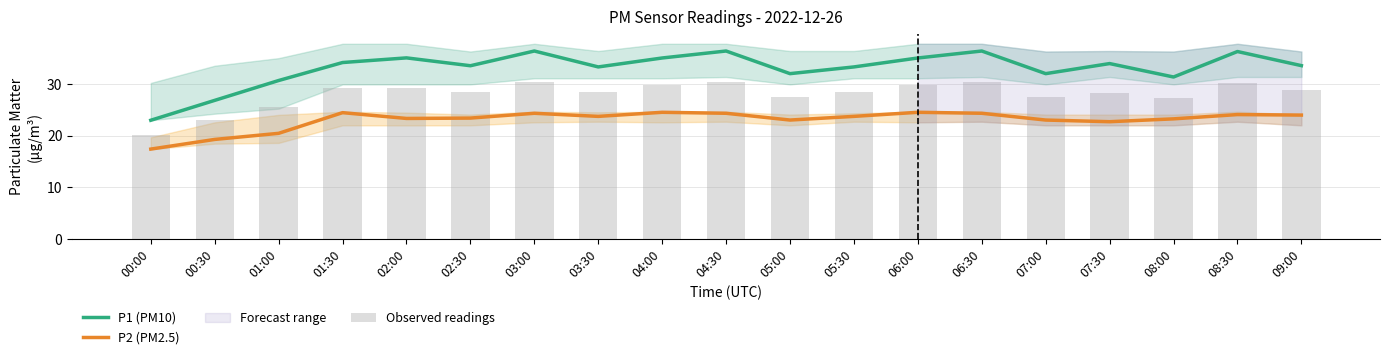

Rank the series at 04:00 from highest to lowest value.

P1 (PM10), Observed readings, P2 (PM2.5)